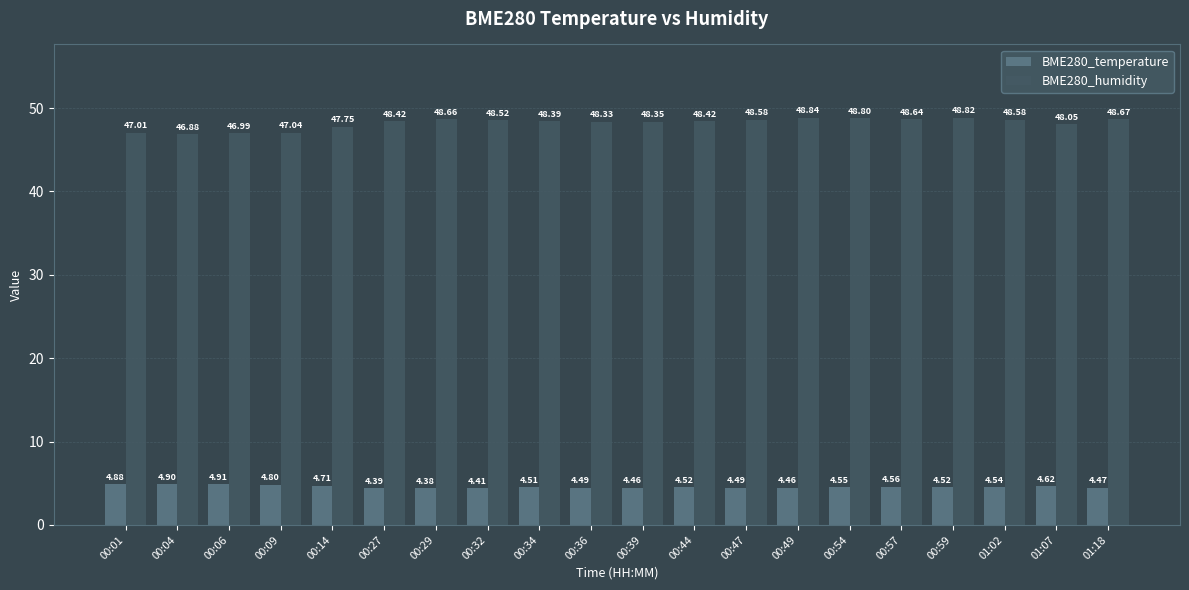

Which series has the largest total across all categories?

BME280_humidity